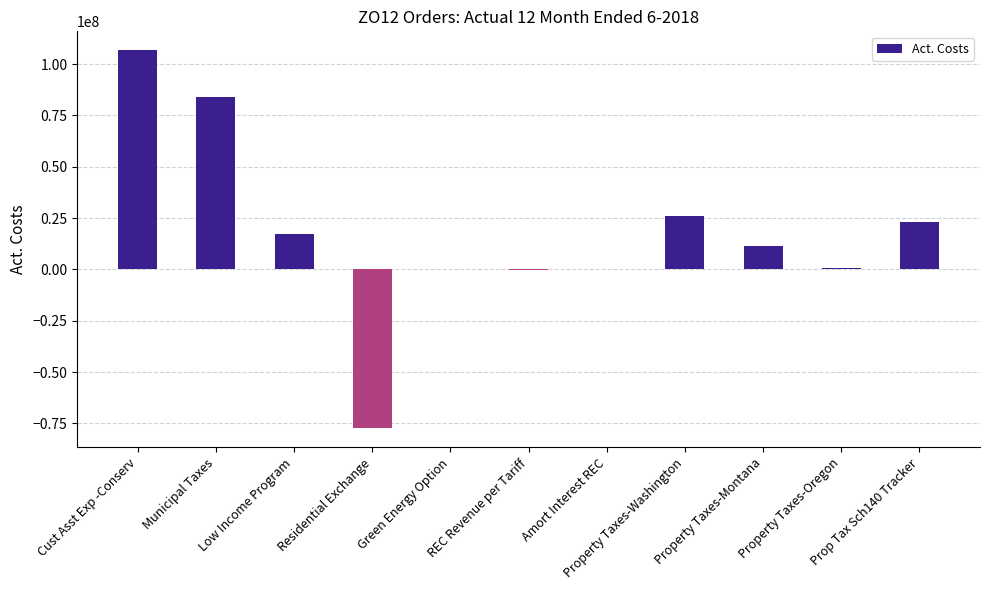

What is the maximum value shown in the chart?

106701547.1